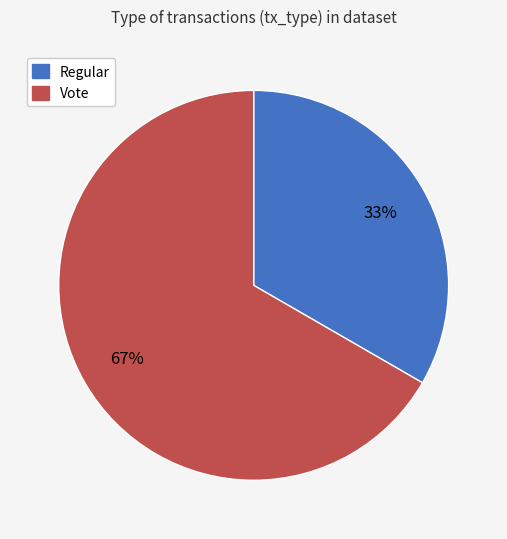

Is Vote the majority of the pie?

Yes